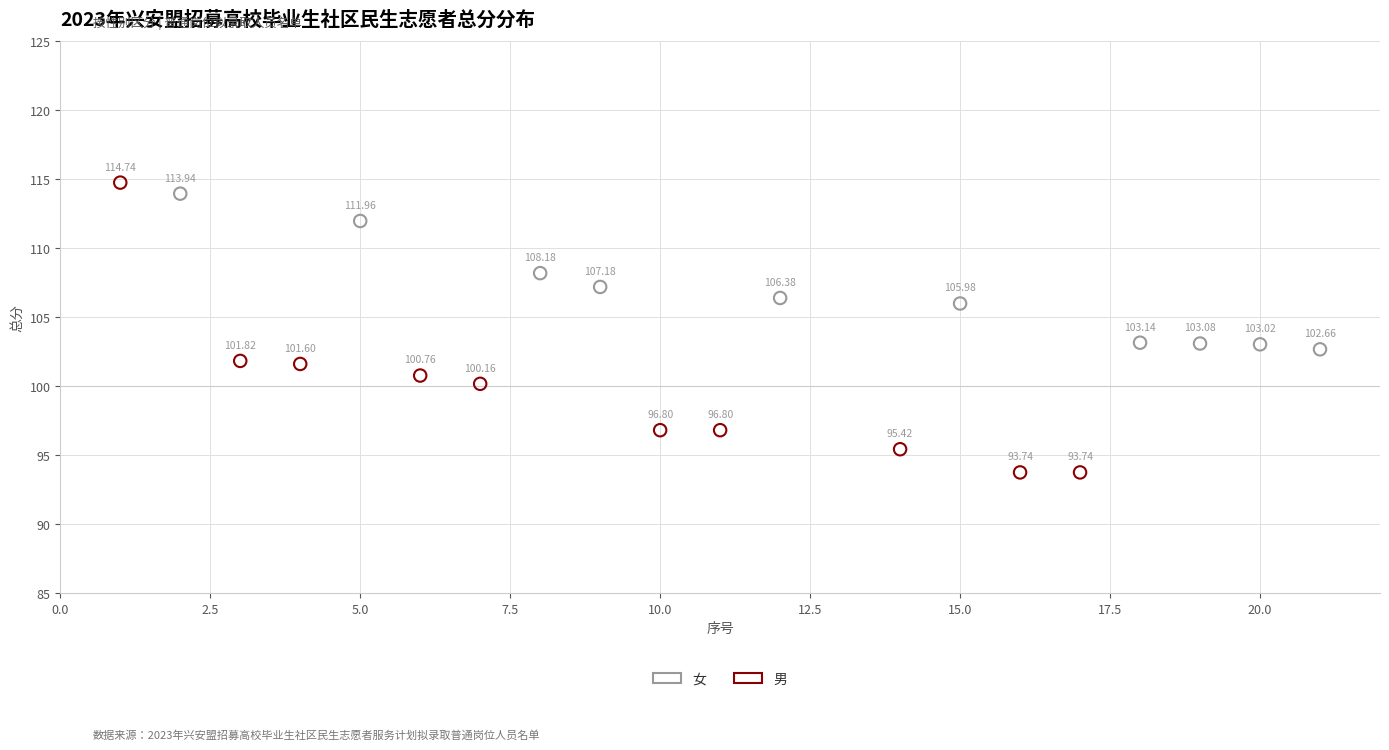

What are all the series names shown in the legend?

女, 男